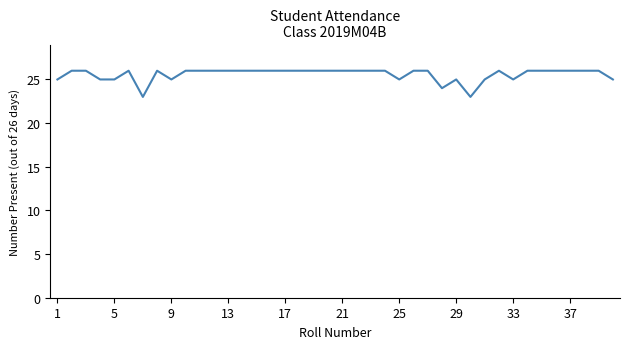

How many lines are shown in the chart?

1